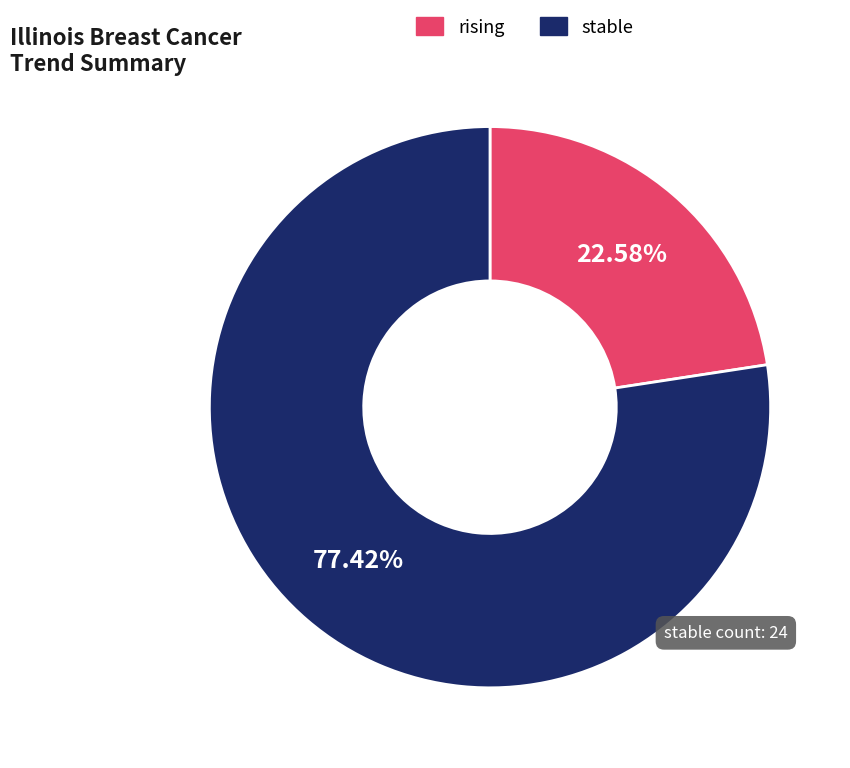

Approximately how many times larger is the value at rising compared to stable?

0.3